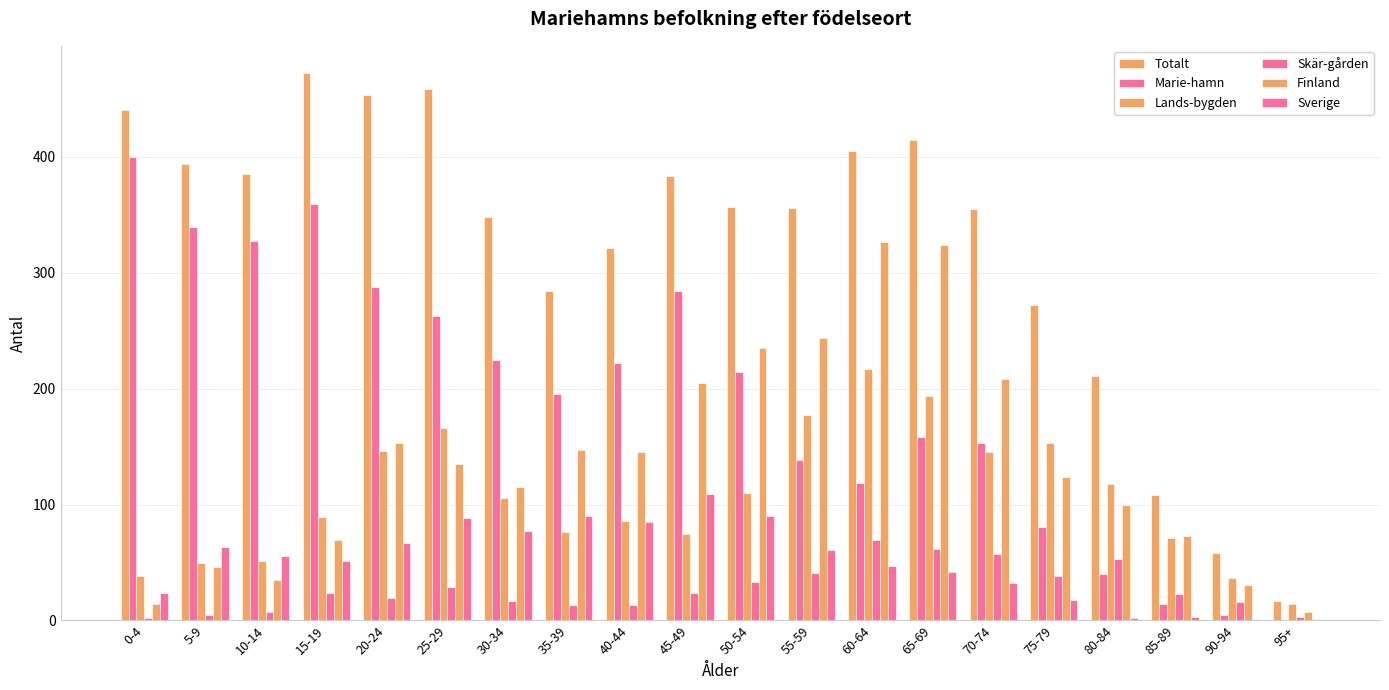

What is the difference between the highest and lowest values at 85-89?

105